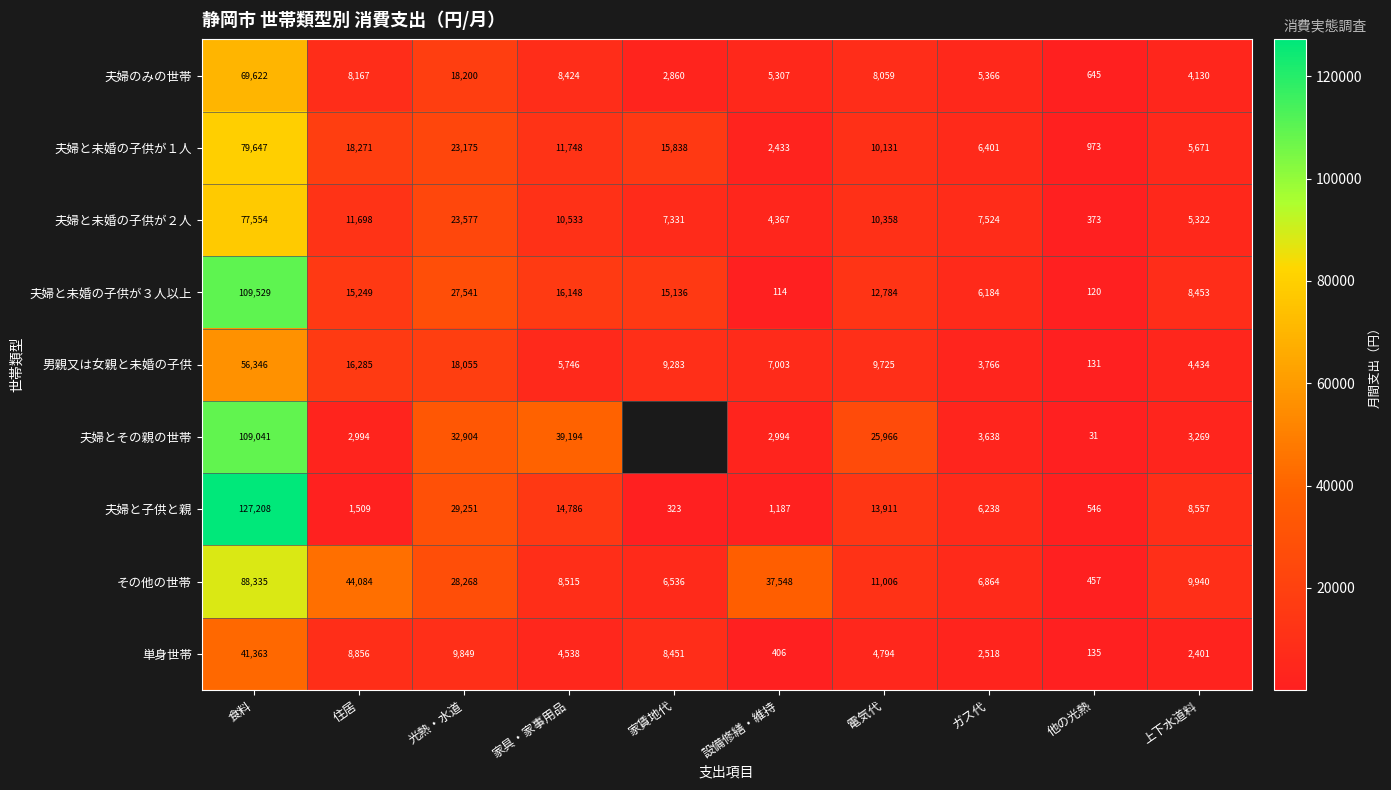

True or false: 夫婦と未婚の子供が２人 has a value of 7145 at 設備修繕・維持.

False